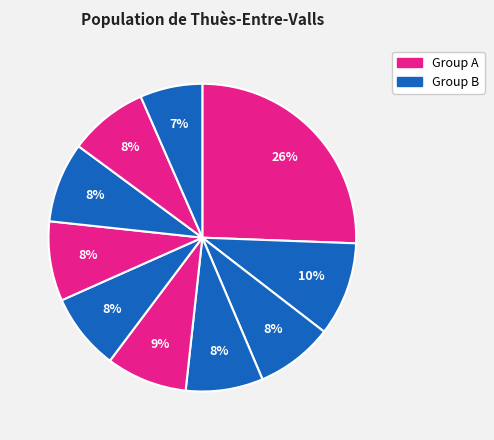

How many segments does this pie chart have?

10